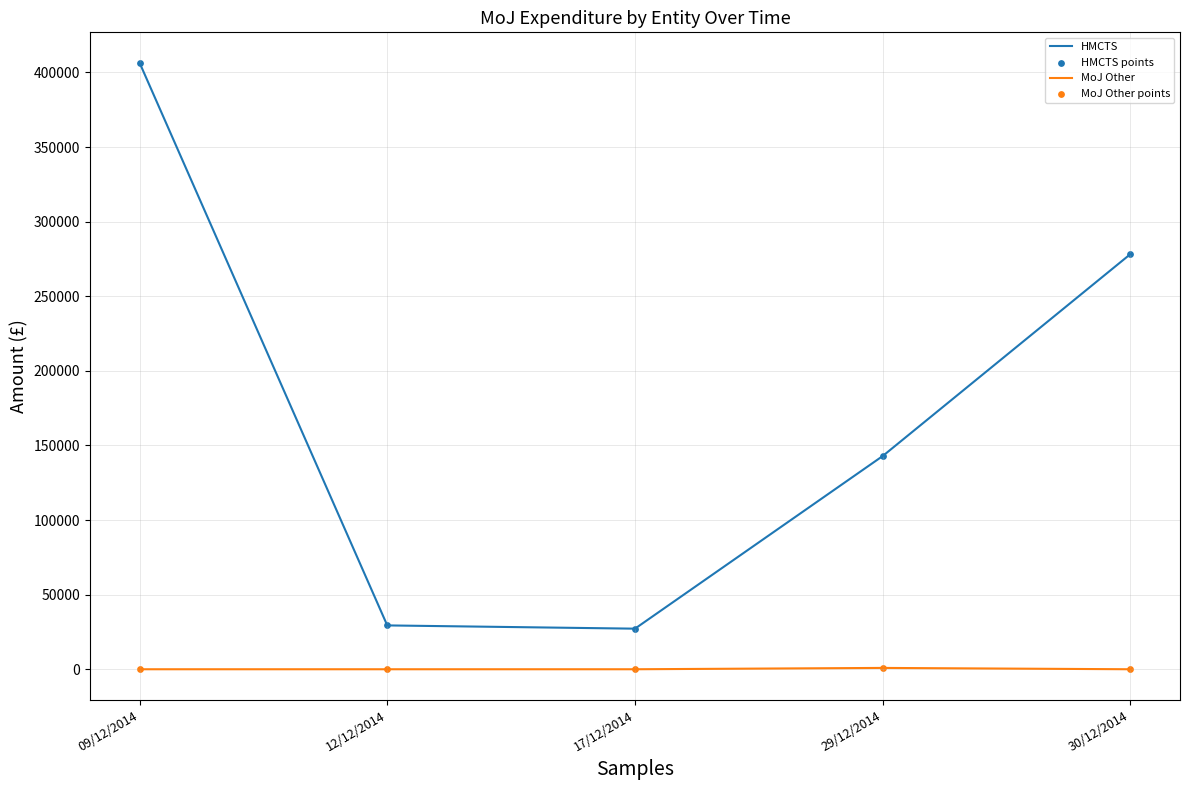

Which series has the largest total across all categories?

HMCTS